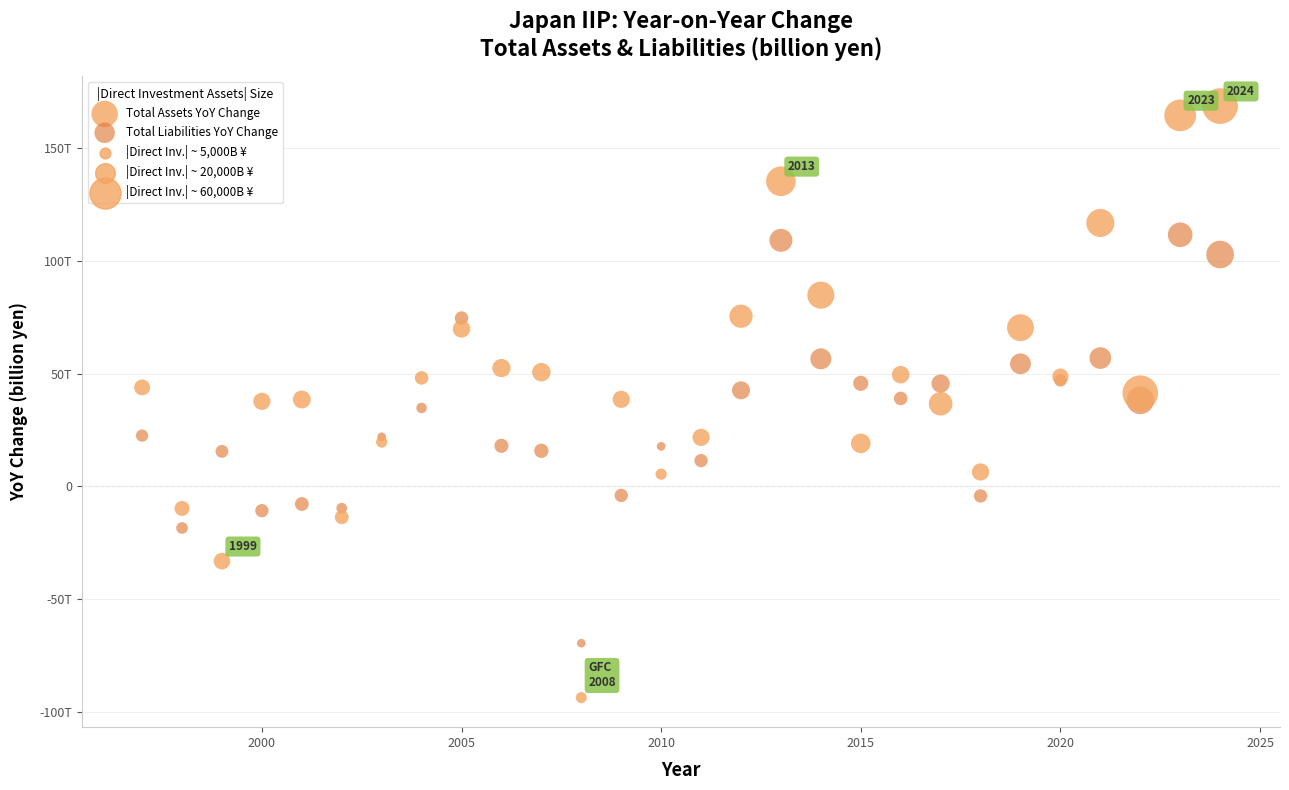

Which series contains the highest Y value?

Total Assets YoY Change